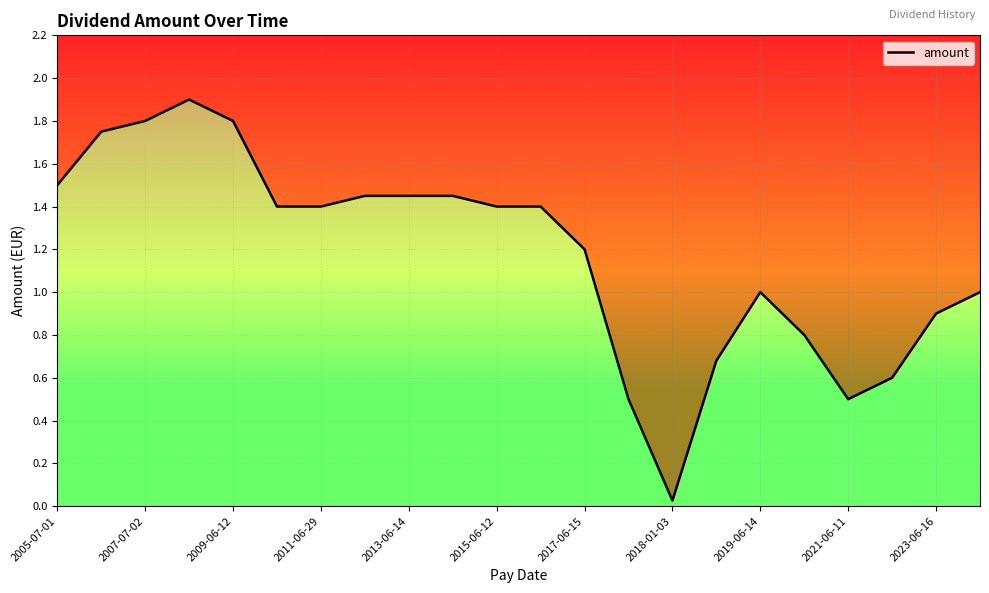

How many lines are shown in the chart?

1